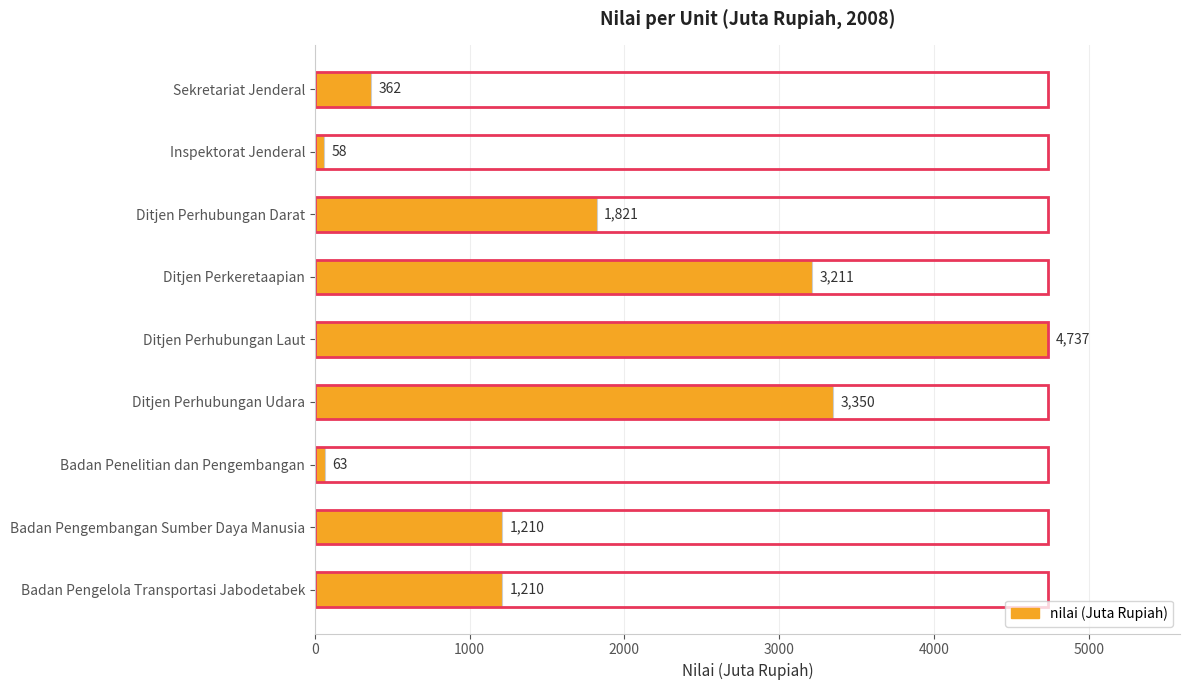

How many values are below 1210?

3